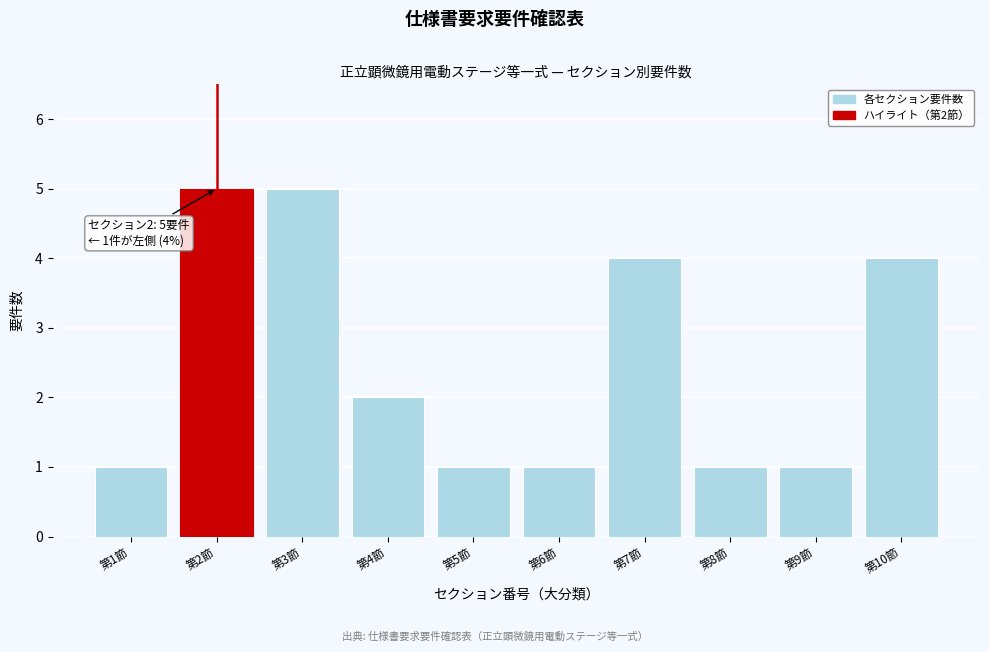

Reading left to right, what are all the values shown in this chart?

第1節=1	第2節=5	第3節=5	第4節=2	第5節=1	第6節=1	第7節=4	第8節=1	第9節=1	第10節=4